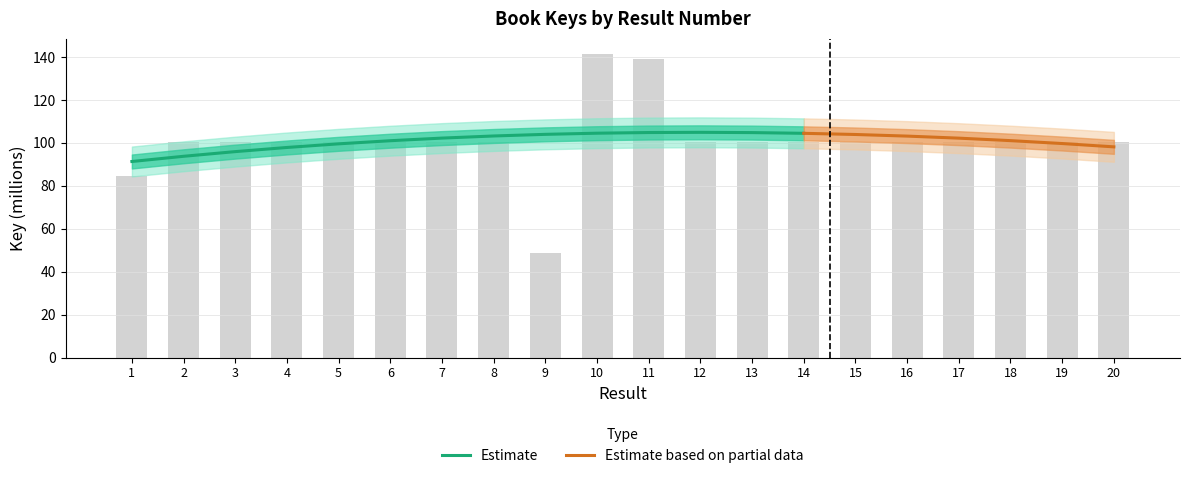

Reading right to left, extract all data points from this chart.

100.4	100.4	100.4	100.4	100.4	100.4	100.4	100.4	100.4	139.3	141.4	48.6	100.4	100.4	100.4	100.4	100.4	100.4	100.4	84.5